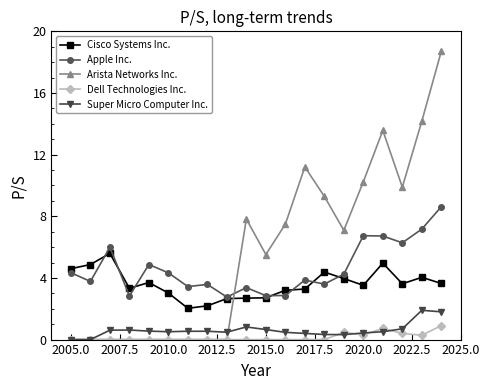

Which series has the largest total across all categories?

Arista Networks Inc.